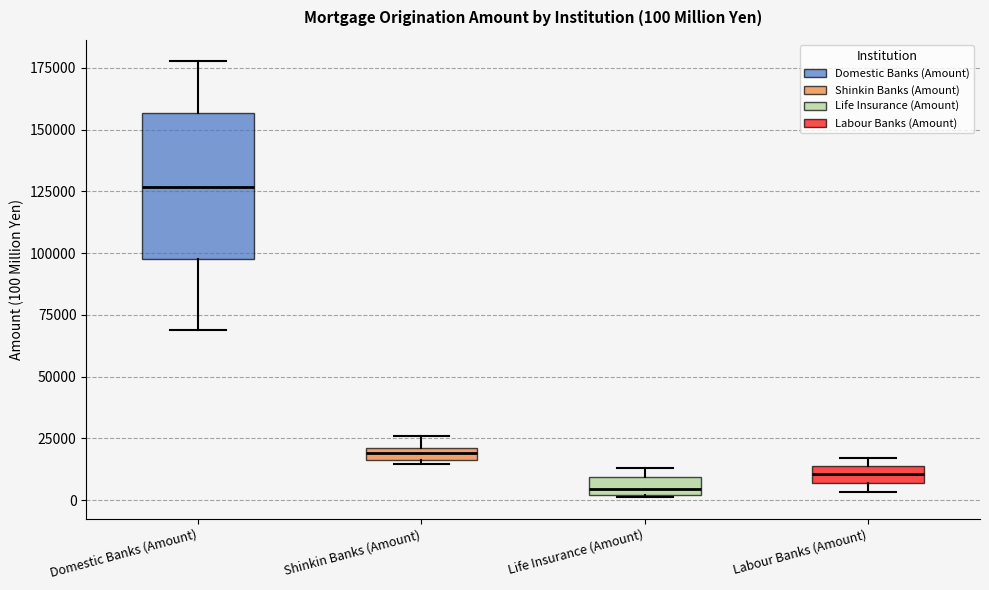

Comparing the boxes themselves (not the whiskers), which one is the tallest?

Domestic Banks (Amount)